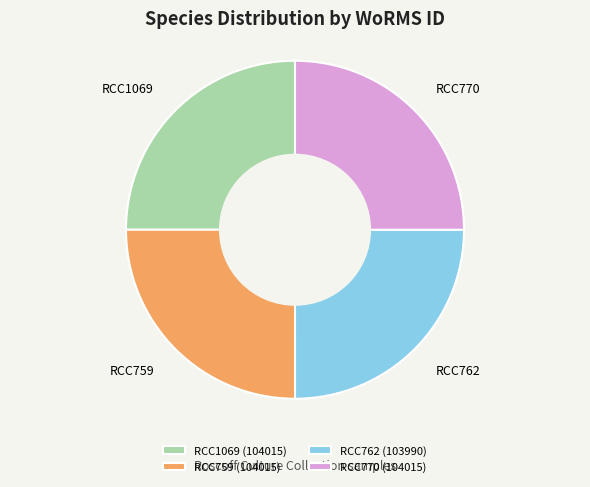

Count the number of slices in the pie.

4